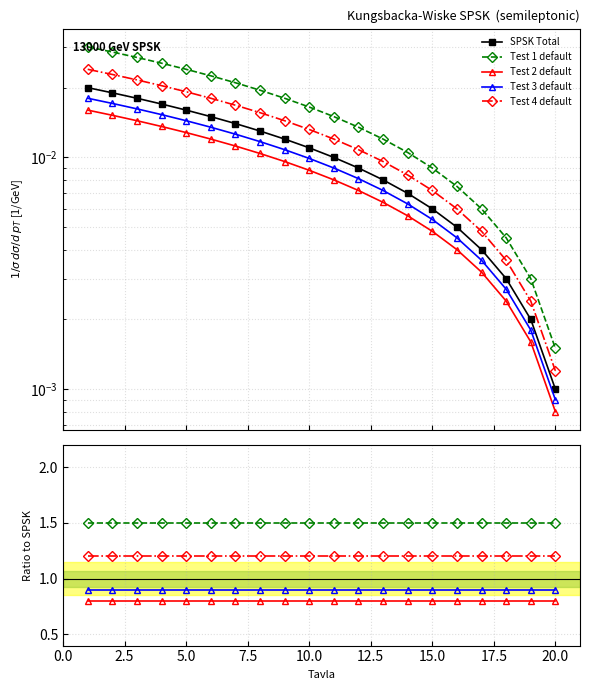

What are all the series names shown in the legend?

SPSK Total, Test 1 default, Test 2 default, Test 3 default, Test 4 default